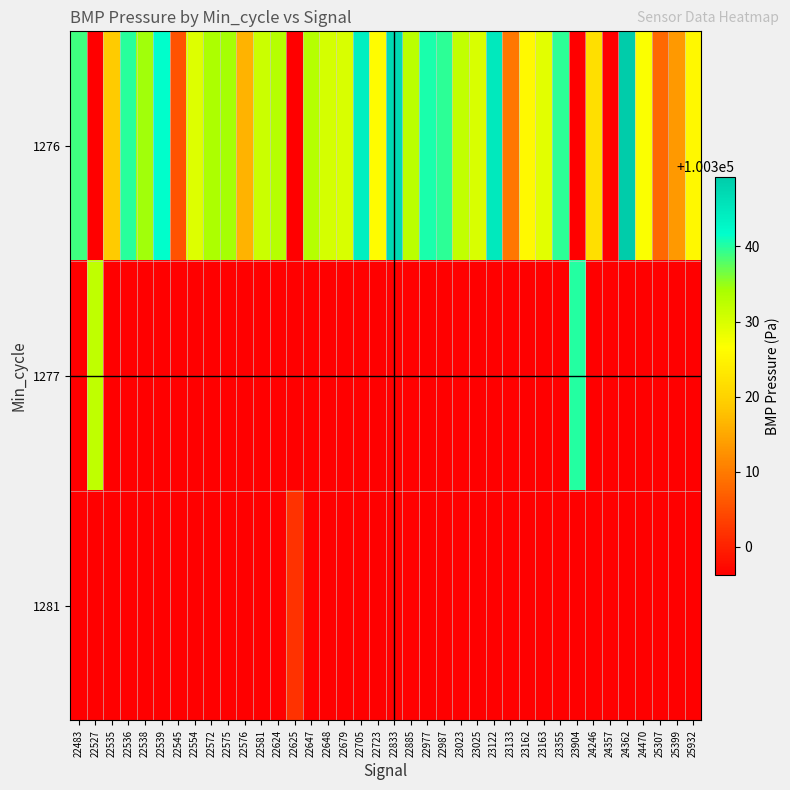

At how many categories does at least one series exceed 100317?

31